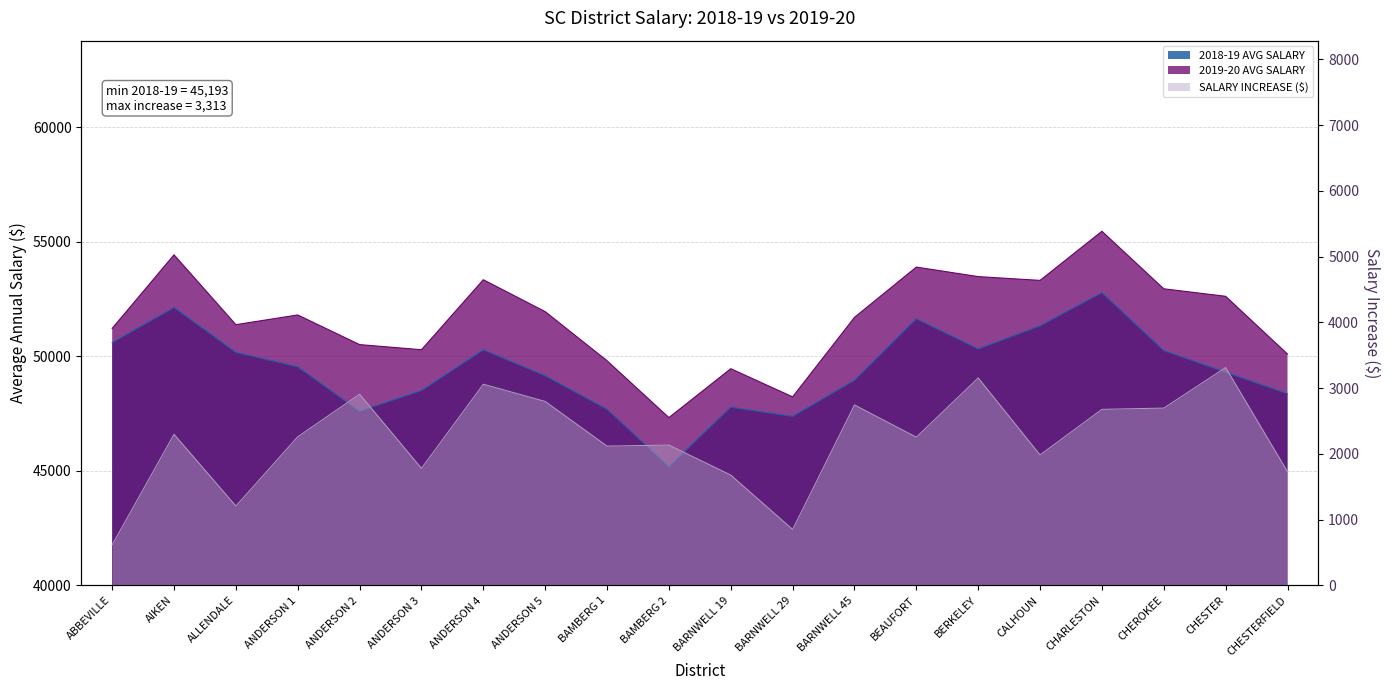

How many distinct data groups are displayed?

3